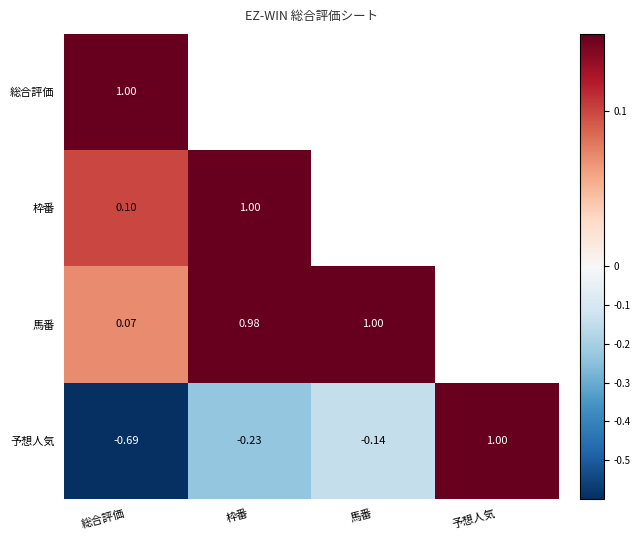

Rank the categories by 予想人気 value from lowest to highest.

総合評価, 枠番, 馬番, 予想人気